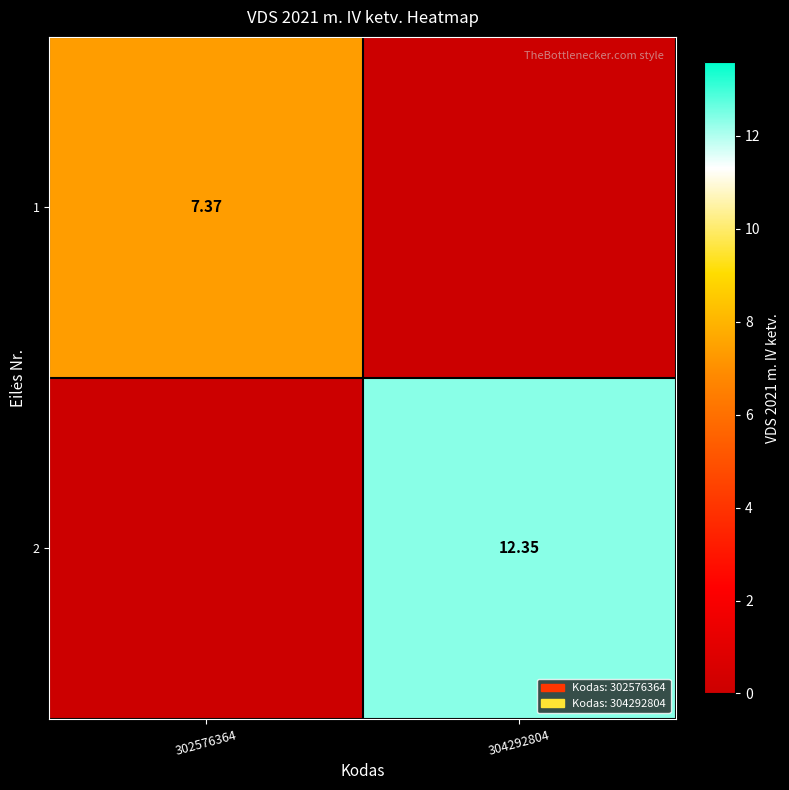

Is the value of 2 at 304292804 greater than the value of 1 at 302576364?

Yes